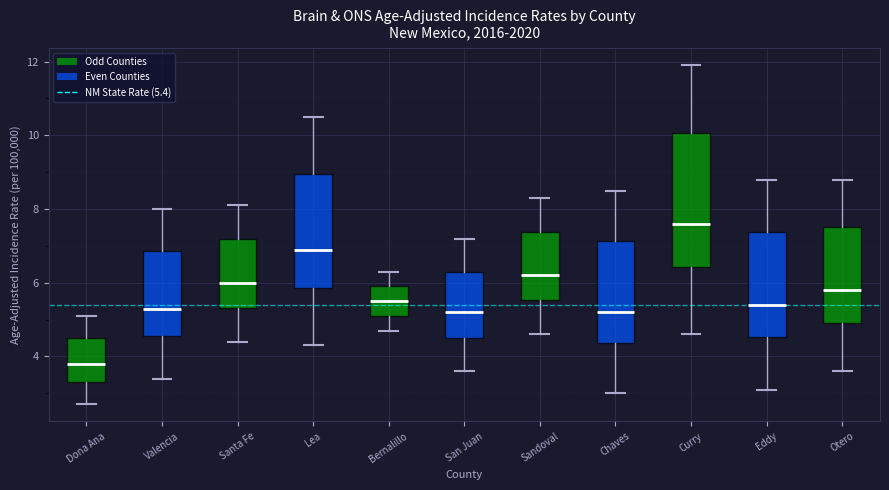

Where is the upper edge of the box for Curry on the y-axis? The values are not printed on the chart, so give them approximately, as read against the axis.

10.0